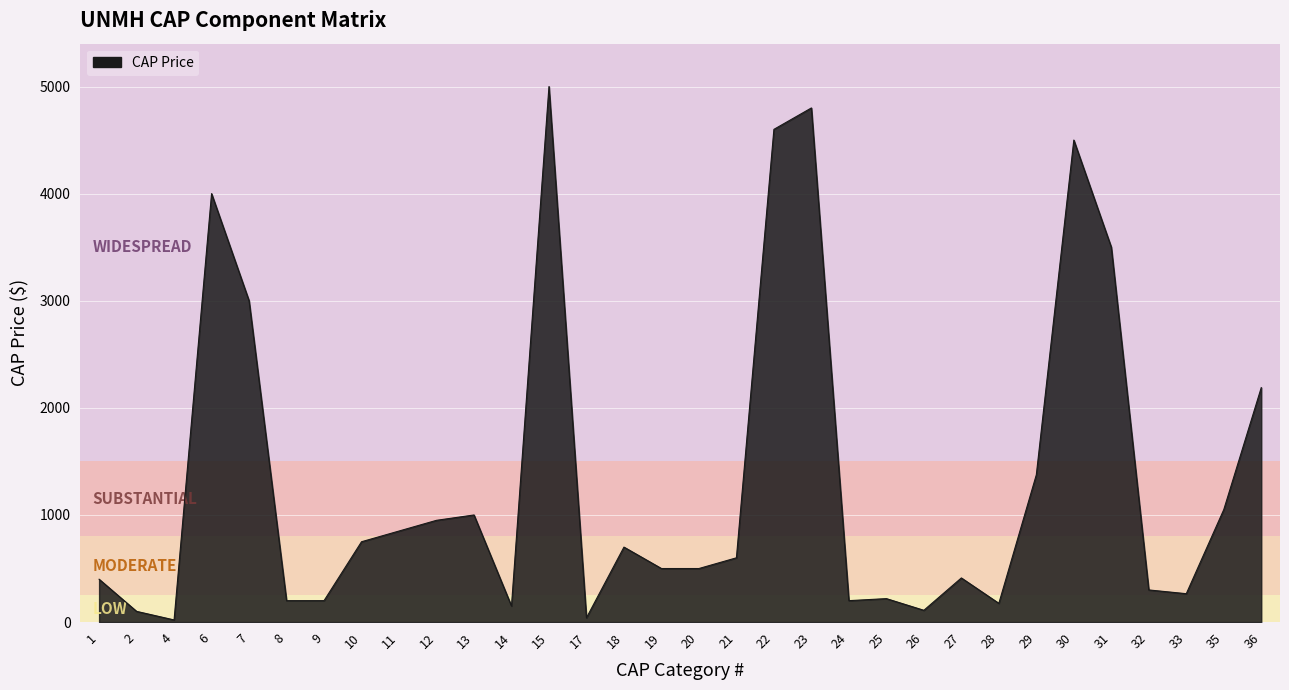

Approximately how many times larger is the value at 11 compared to 9?

4.2